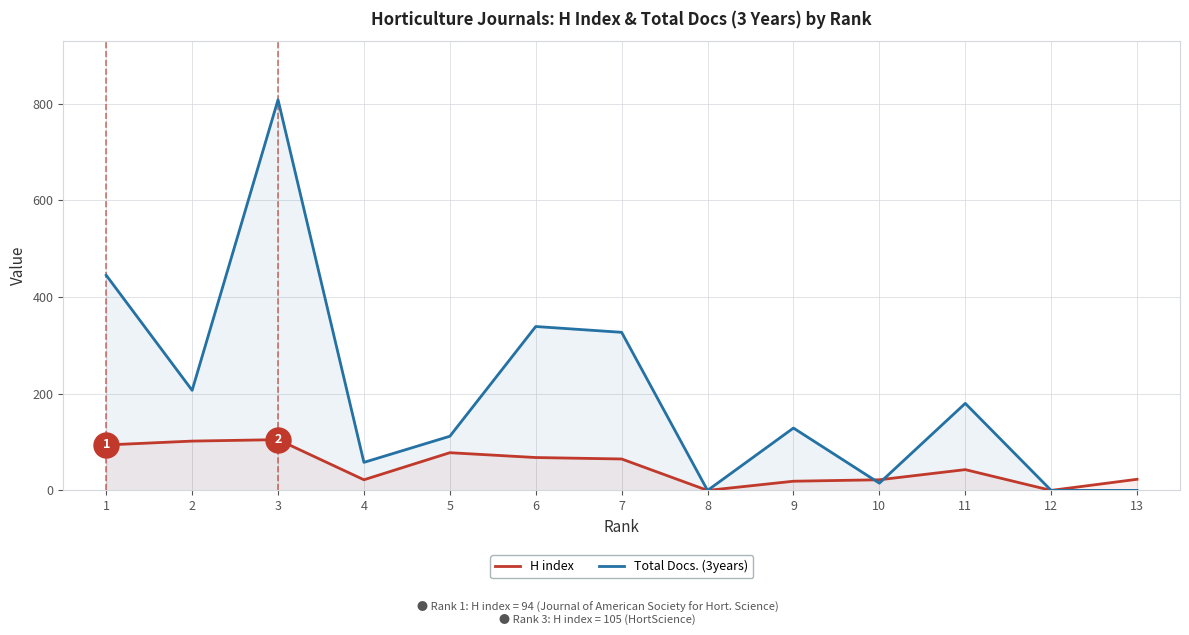

Reading right to left, what are all the values shown in this chart?

H index: 13=23	12=0	11=43	10=22	9=19	8=0	7=65	6=68	5=78	4=22	3=105	2=102	1=94
Total Docs. (3years): 13=0	12=0	11=180	10=15	9=129	8=0	7=327	6=339	5=112	4=58	3=808	2=207	1=445